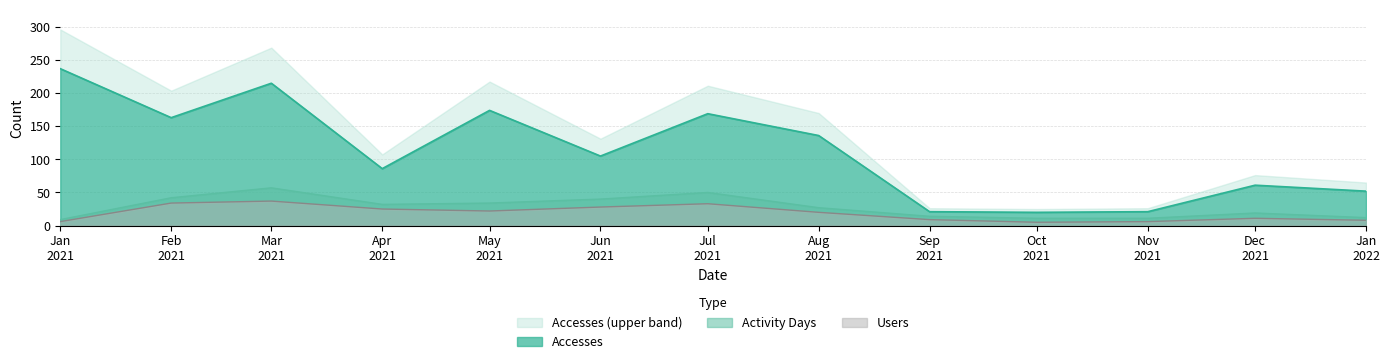

What is the maximum value for Users?

37